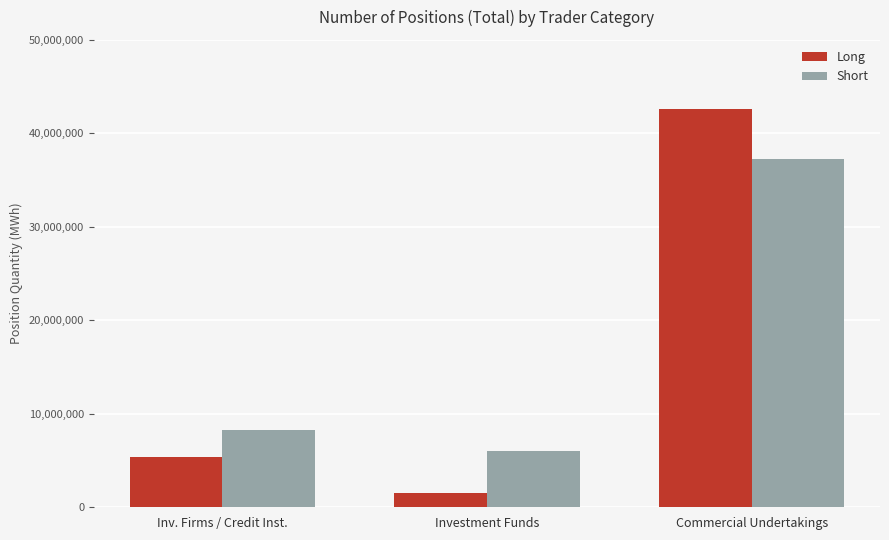

Is the value of Long at Inv. Firms / Credit Inst. greater than the value of Short at Commercial Undertakings?

No